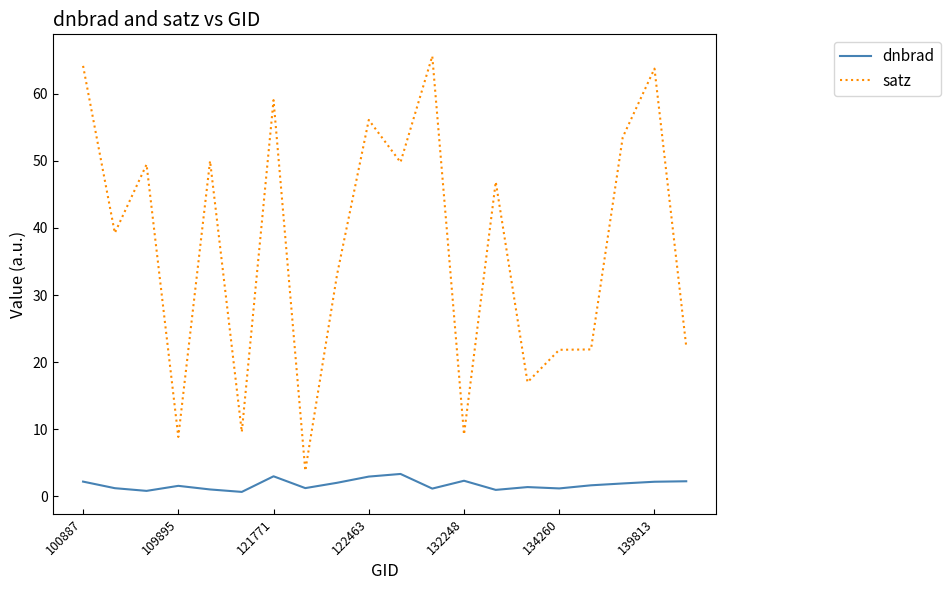

Rank the series by their average value, from highest to lowest.

satz, dnbrad